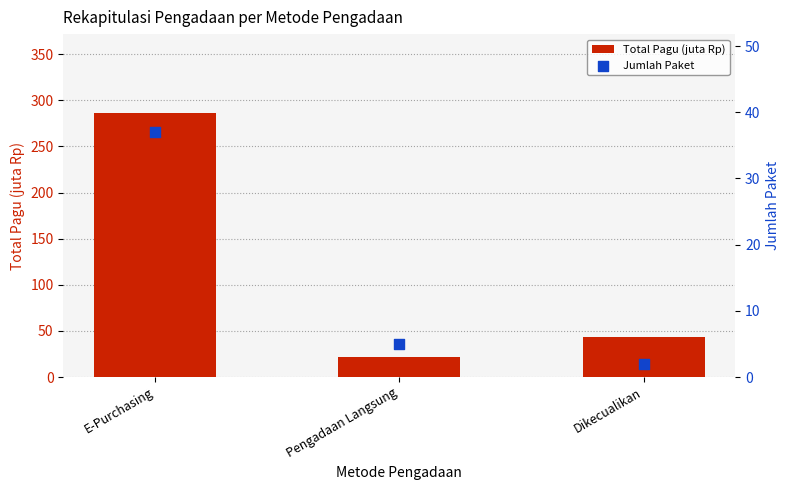

Which series has the largest total across all categories?

Total Pagu (juta Rp)